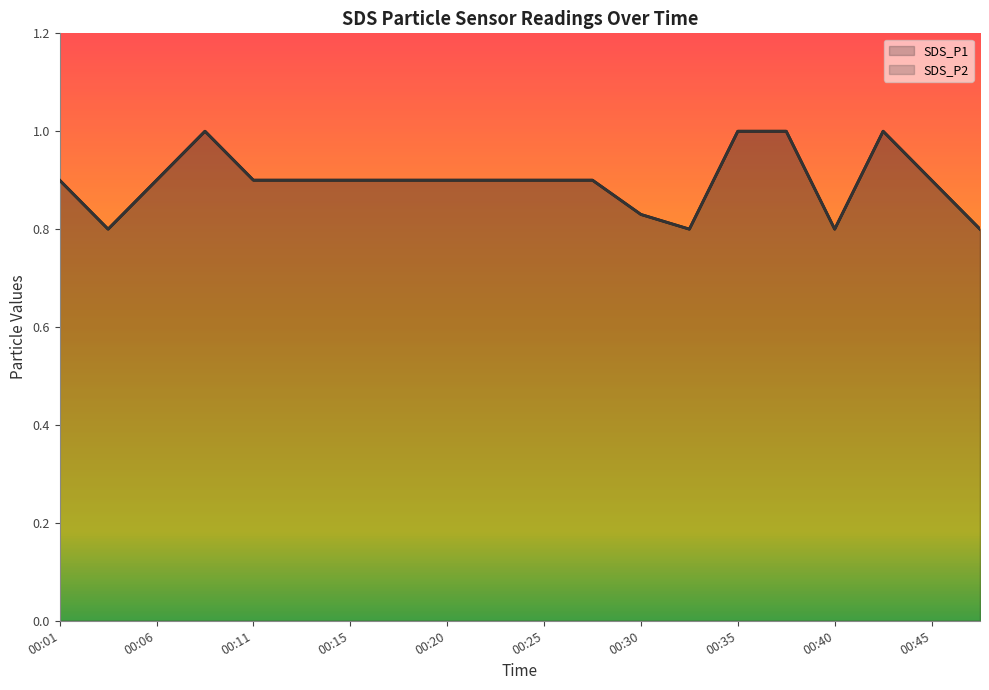

The SDS_P1 series shows 0.9 at 00:18. True or false?

True